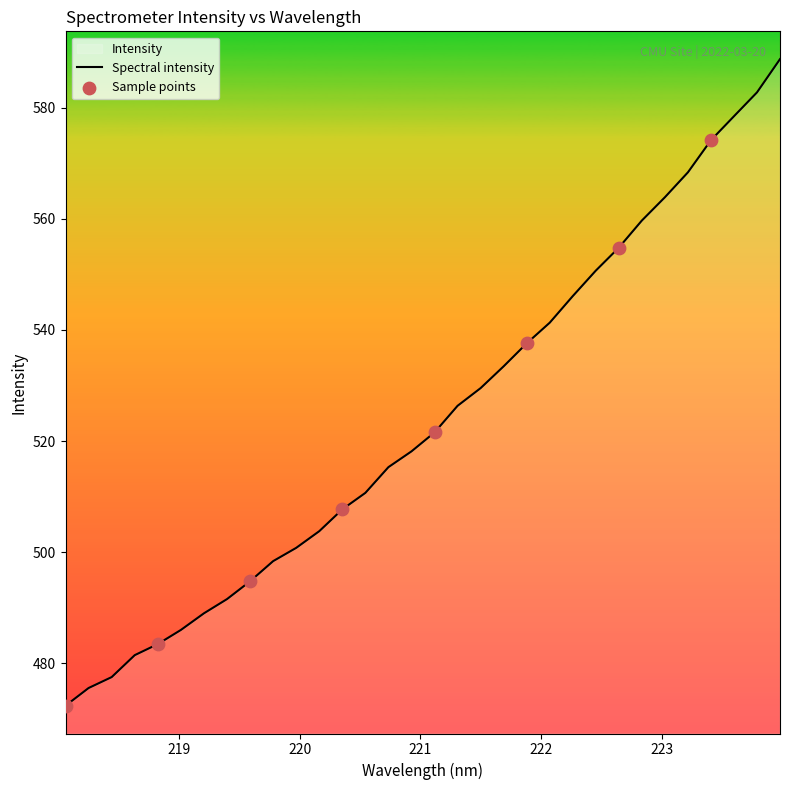

What is the greatest value displayed?

588.7